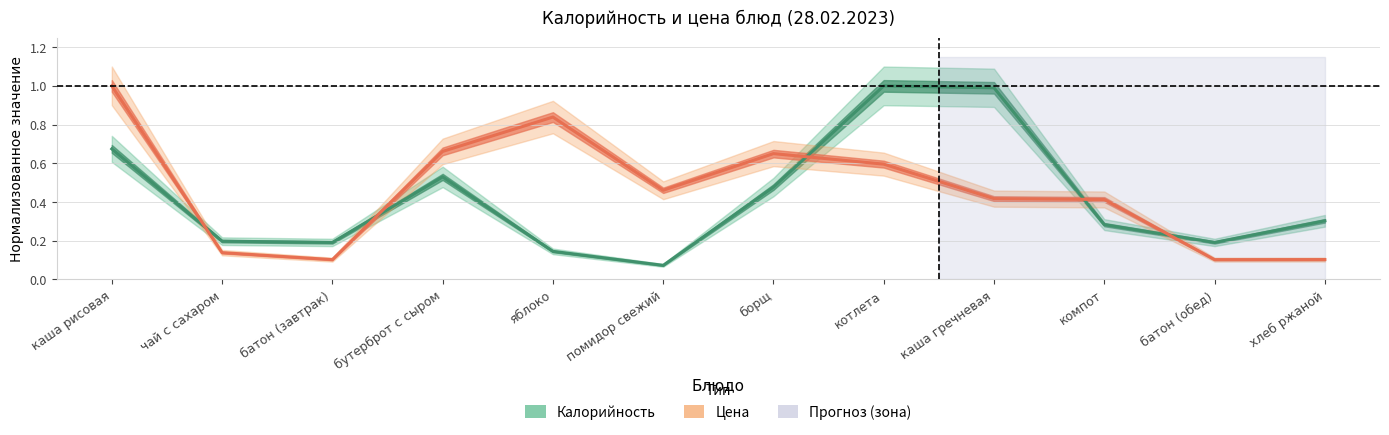

Is the value of Калорийность at каша гречневая greater than the value of Цена at помидор свежий?

Yes